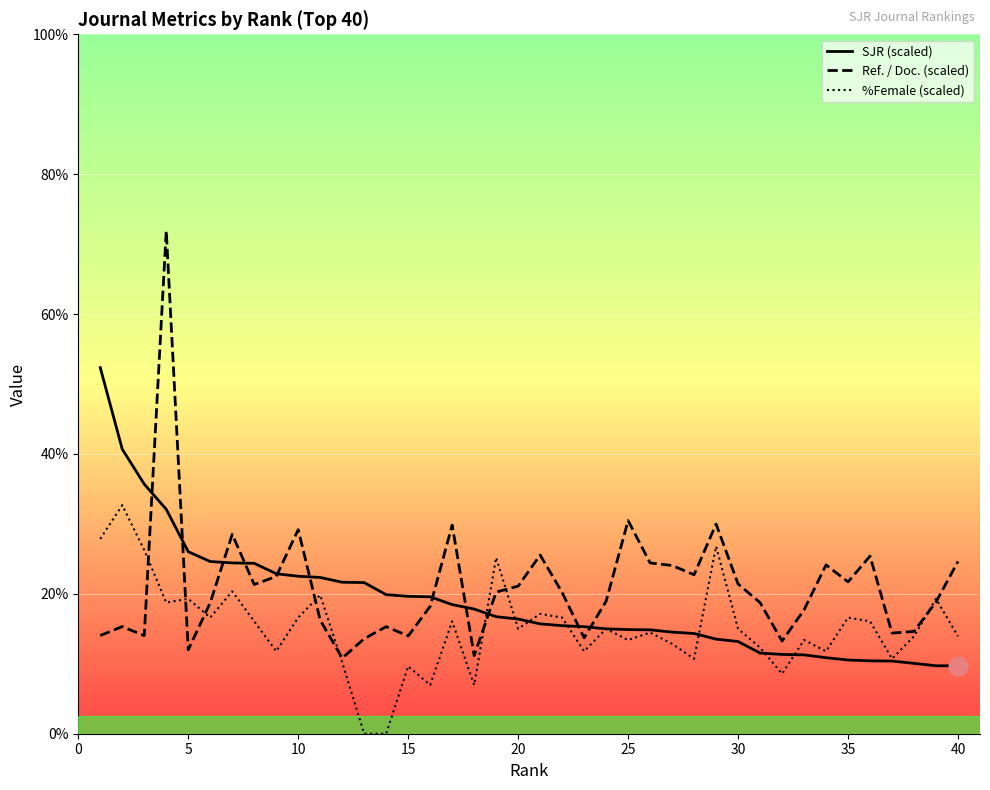

What is the total value across all series at 25?

167.9